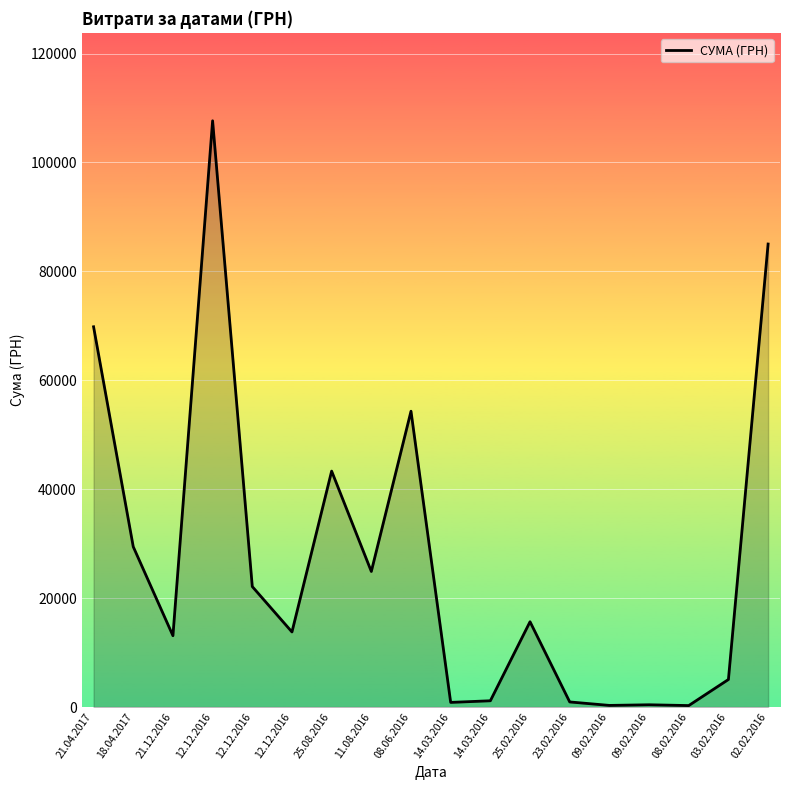

How many lines are shown in the chart?

1